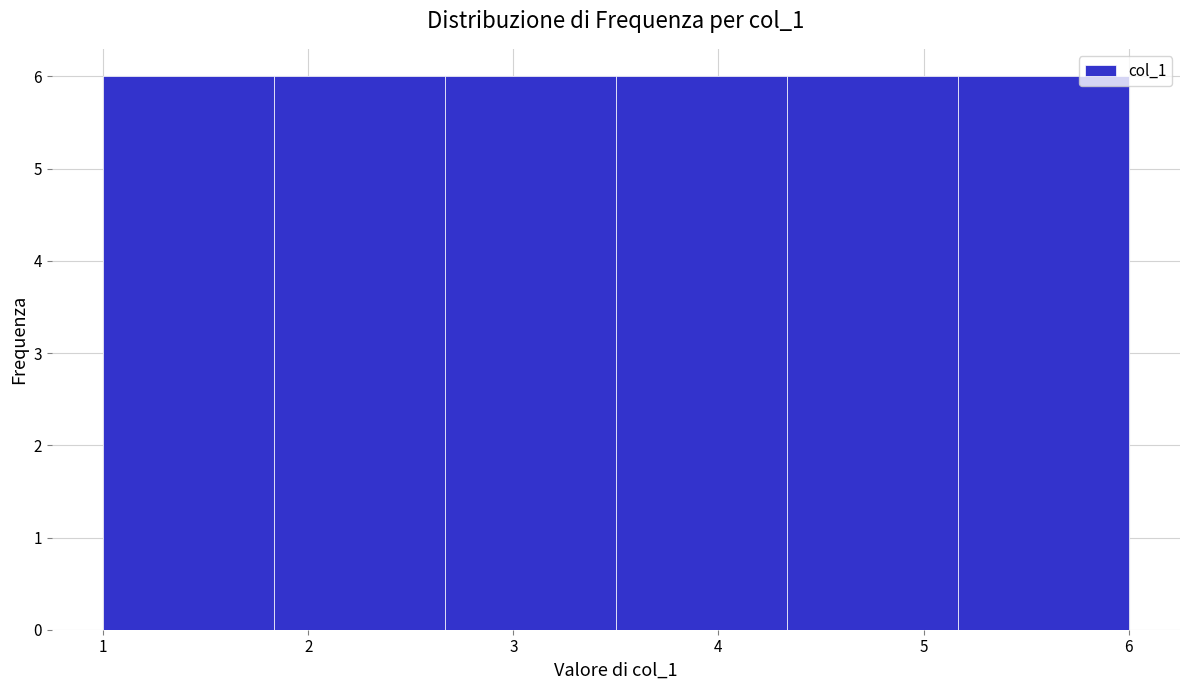

Reading left to right, list every bar in this chart as the range it spans on the x-axis followed by its height. Neither the bar edges nor the heights are printed on the chart, so give them approximately, as read against the axes.

1.0 to 1.8: 6
1.8 to 2.7: 6
2.7 to 3.5: 6
3.5 to 4.3: 6
4.3 to 5.2: 6
5.2 to 6.0: 6